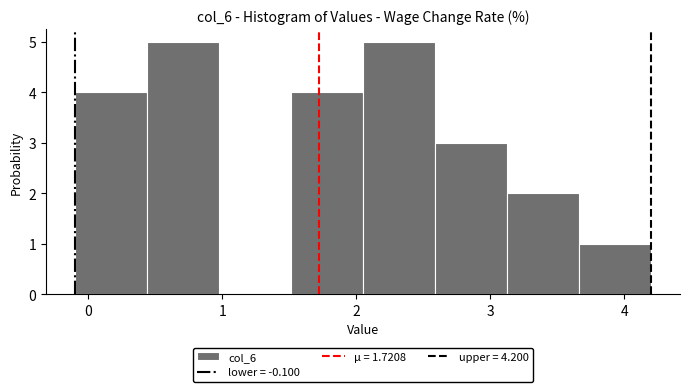

Reading left to right, list every bar in this chart as the range it spans on the x-axis followed by its height. Neither the bar edges nor the heights are printed on the chart, so give them approximately, as read against the axes.

-0.1 to 0.4: 4
0.4 to 1.0: 5
1.0 to 1.5: 0
1.5 to 2.1: 4
2.1 to 2.6: 5
2.6 to 3.1: 3
3.1 to 3.7: 2
3.7 to 4.2: 1